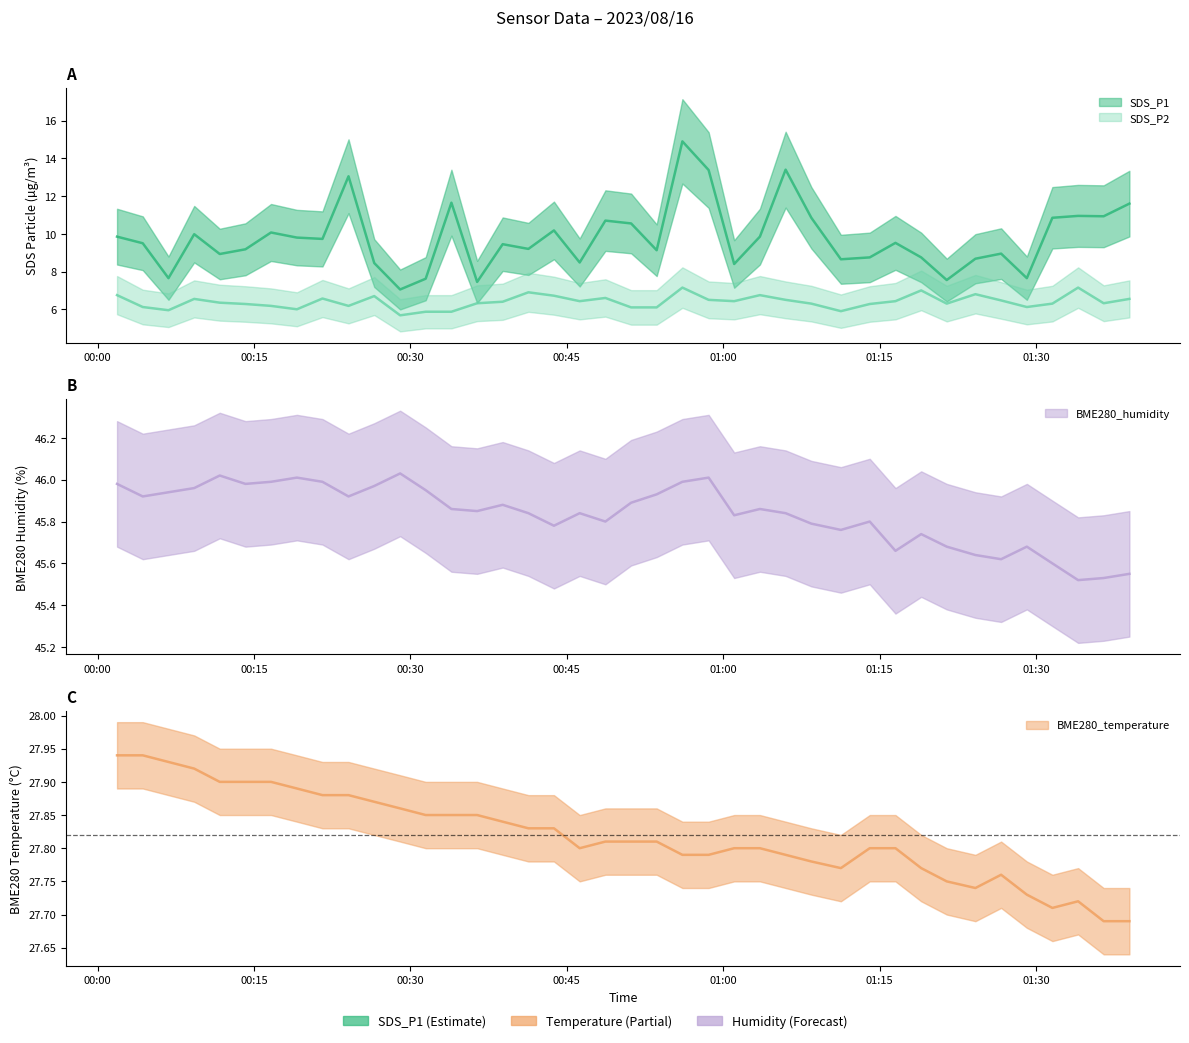

What is the total value across all series at 2023/08/16 01:29:07?

87.2